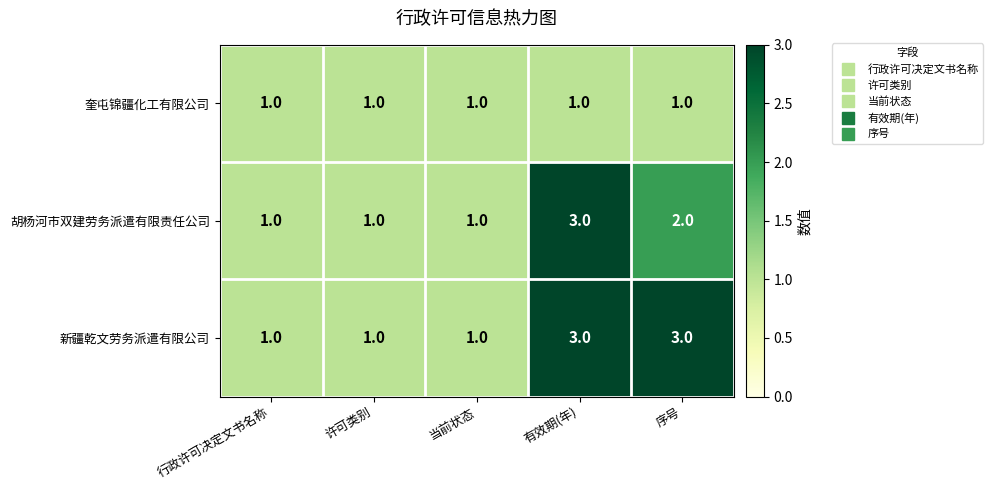

At how many categories does at least one series exceed 2?

2